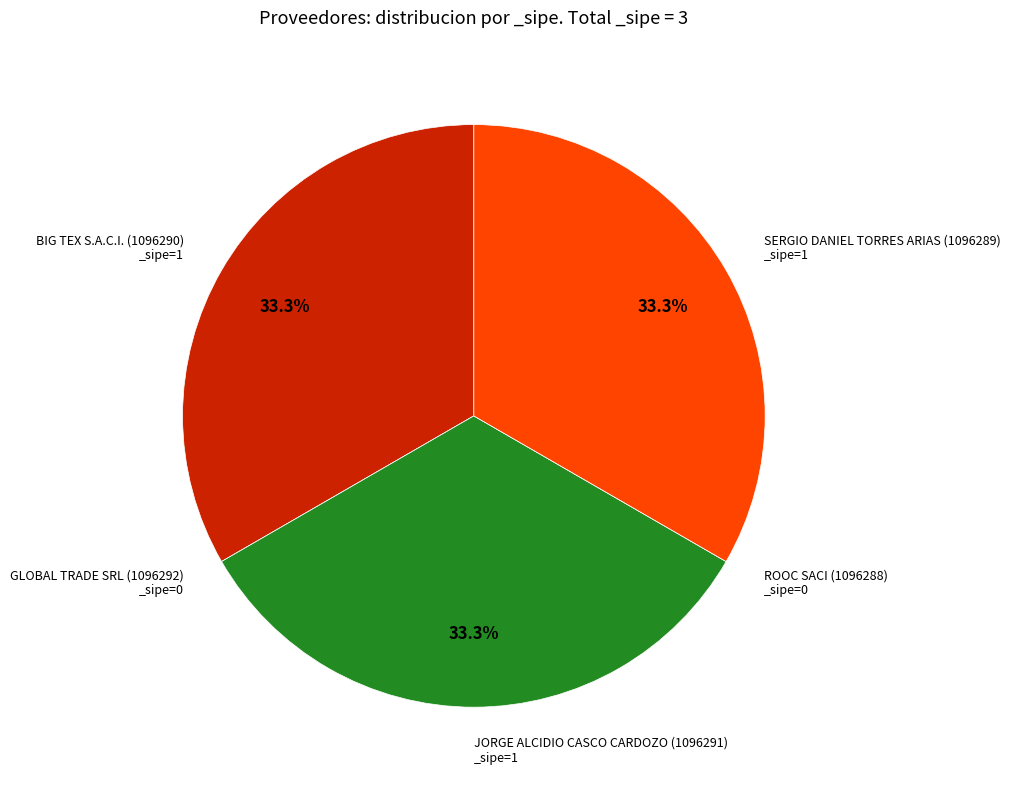

Does JORGE ALCIDIO CASCO CARDOZO (1096291) _sipe=1 account for over 50% of the chart?

No